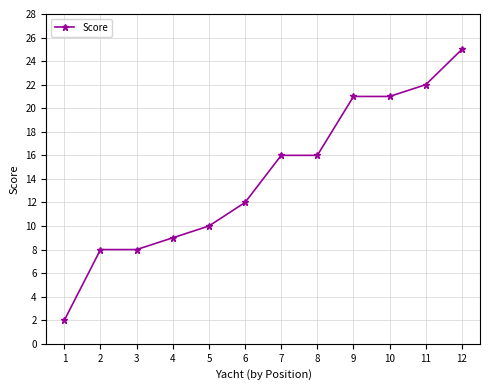

Which has a higher value, 3 or 1?

3